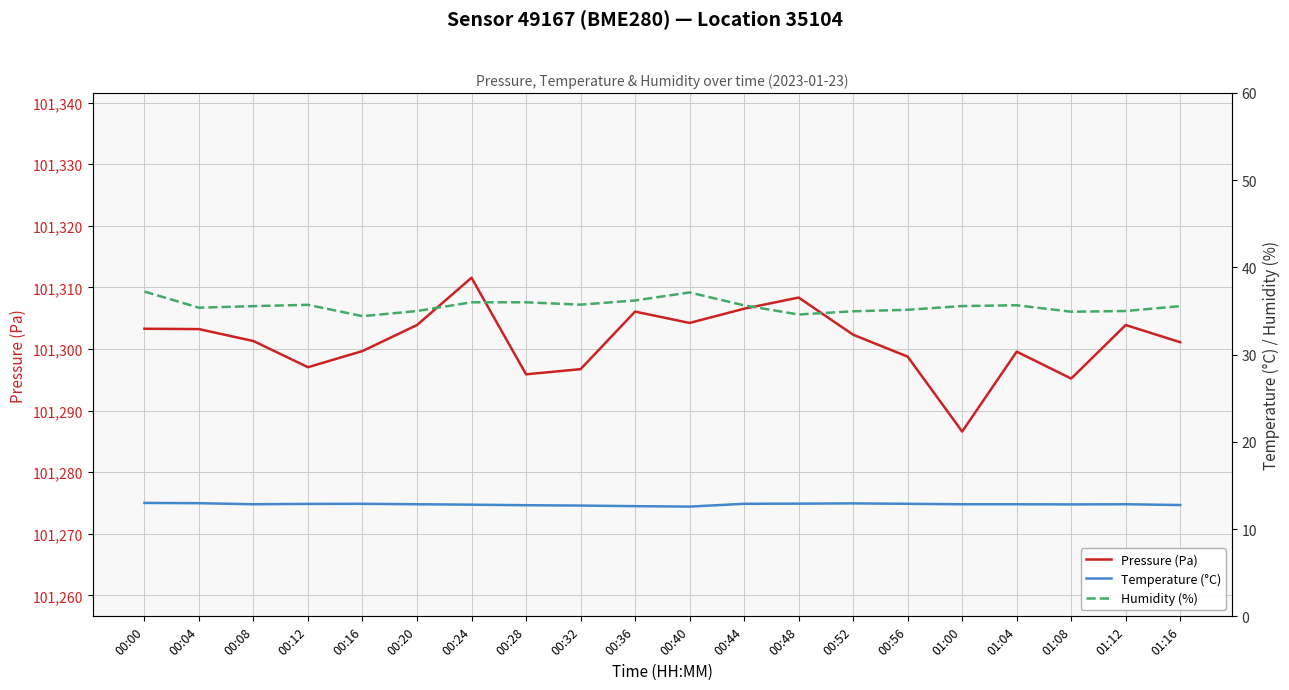

What is the difference between the maximum and minimum values in the Pressure (Pa) series?

25.0